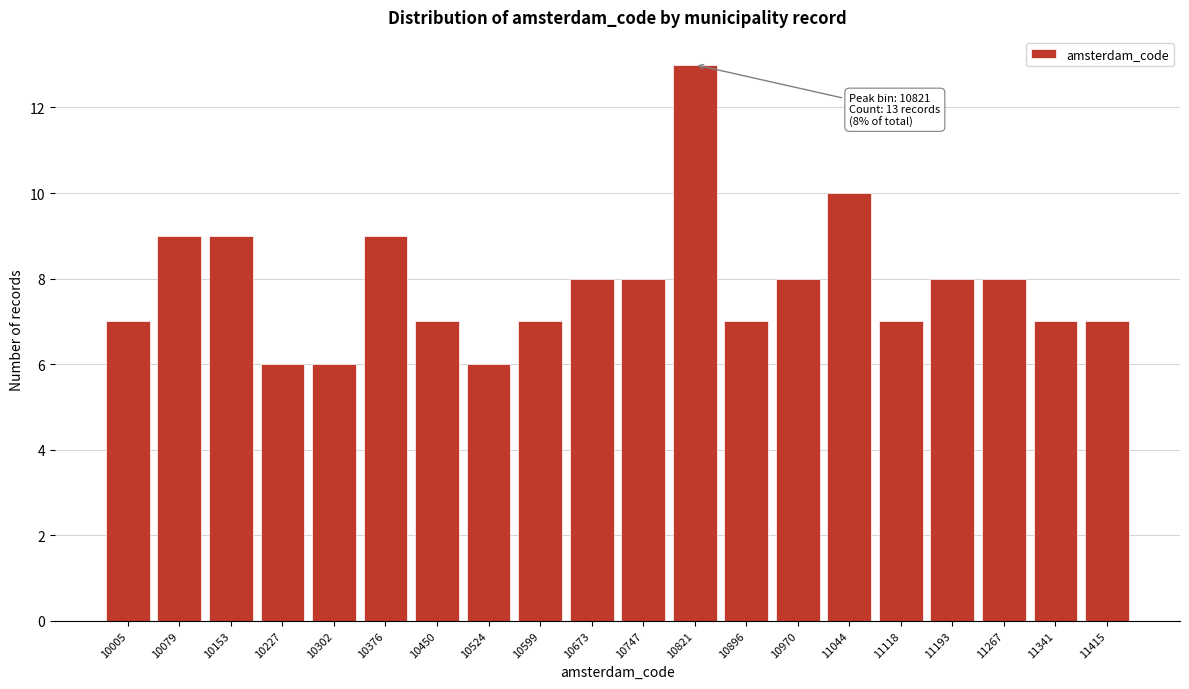

Reading right to left, transcribe all the data shown in this chart.

11415=7	11341=7	11267=8	11193=8	11118=7	11044=10	10970=8	10896=7	10821=13	10747=8	10673=8	10599=7	10524=6	10450=7	10376=9	10302=6	10227=6	10153=9	10079=9	10005=7